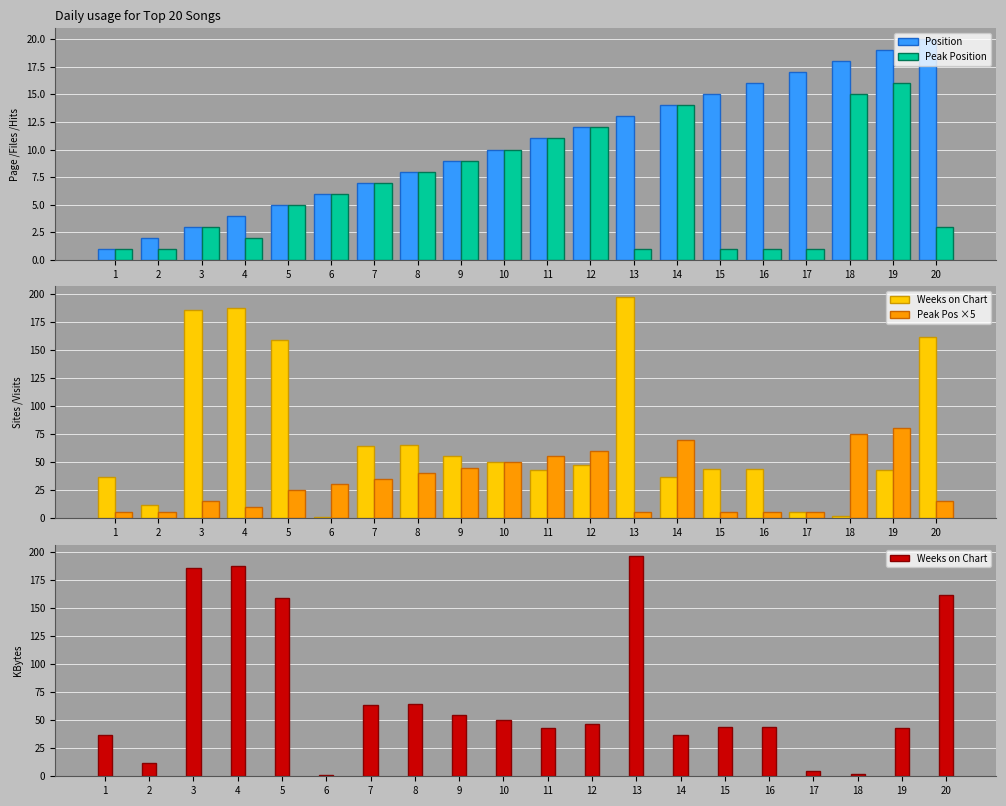

List the series in order of their peak value, lowest first.

Peak Position, Position, Peak Pos ×5, Weeks on Chart